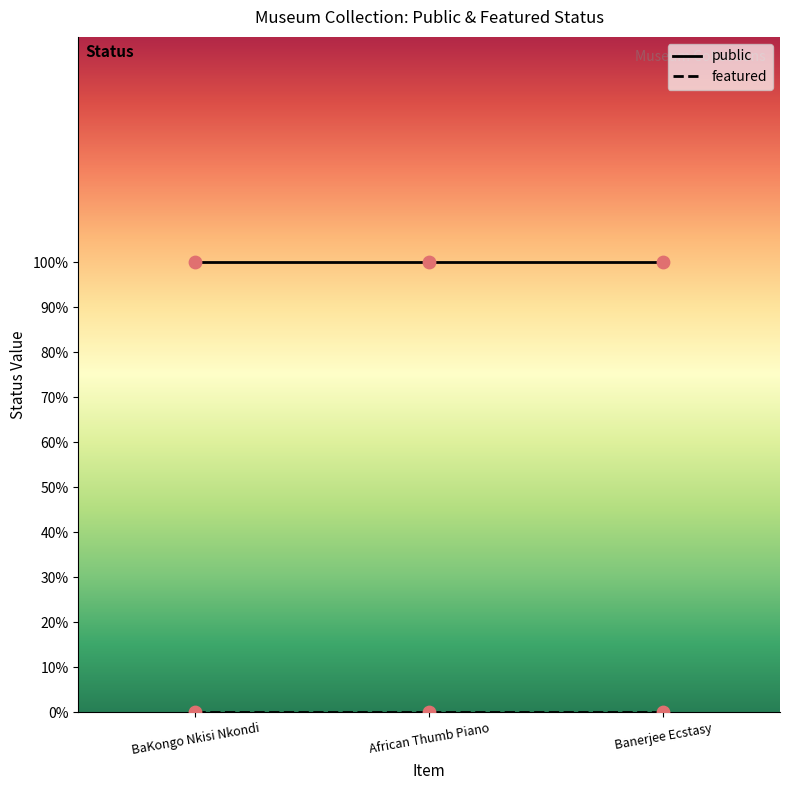

What is the total value across all series at African Thumb Piano?

1